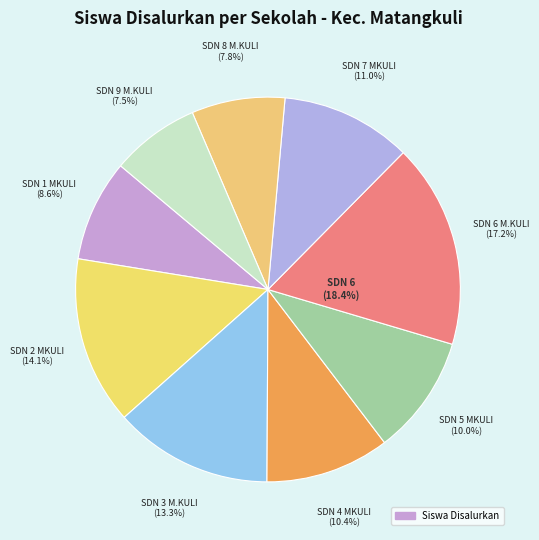

To the nearest percent, what percentage of the pie is SD NEGERI 4 MATANGKULI?

10%